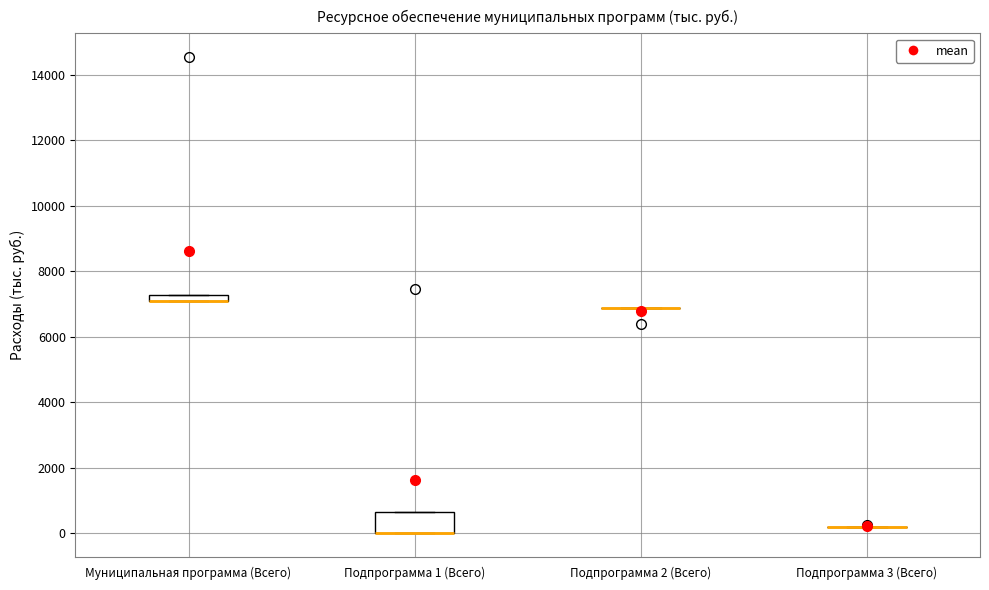

Which box is the tallest, from its lower edge to its upper edge?

Подпрограмма 1 (Всего)